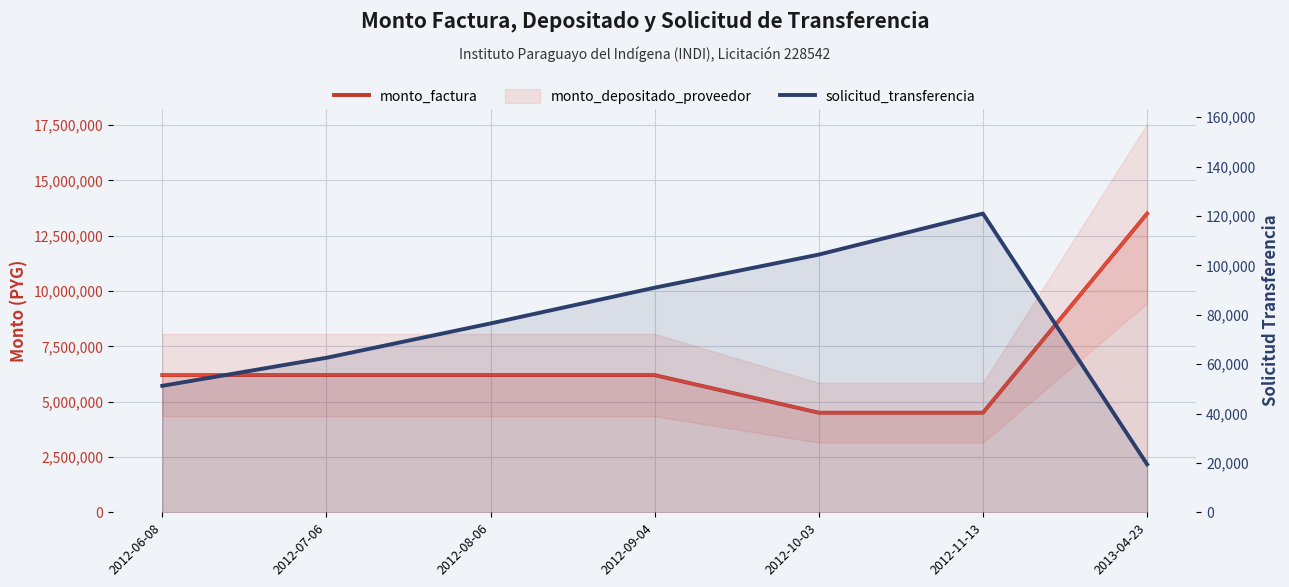

Which series has the largest total across all categories?

monto_factura